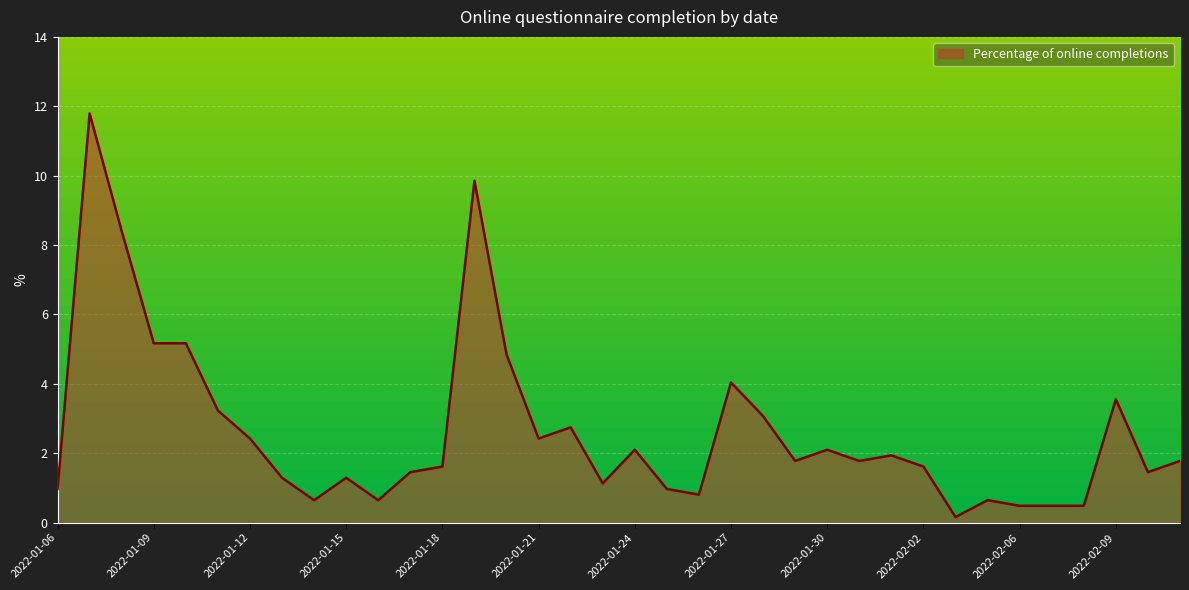

Reading left to right, extract all data points from this chart.

1.0	11.8	8.4	5.2	5.2	3.2	2.4	1.3	0.6	1.3	0.6	1.5	1.6	9.9	4.8	2.4	2.7	1.1	2.1	1.0	0.8	4.0	3.1	1.8	2.1	1.8	1.9	1.6	0.2	0.6	0.5	0.5	0.5	3.6	1.5	1.8